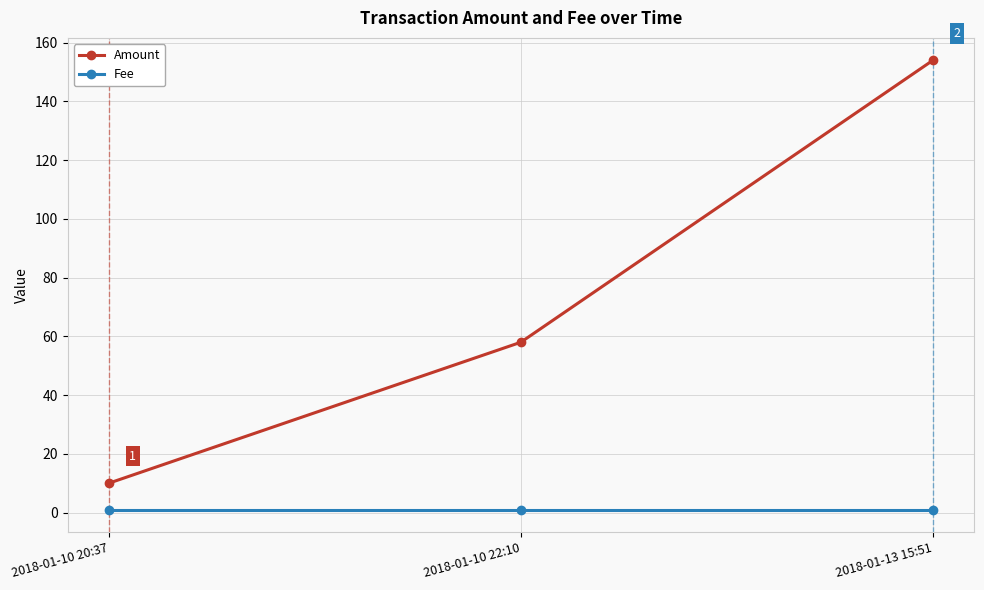

Which series has the largest total across all categories?

Amount